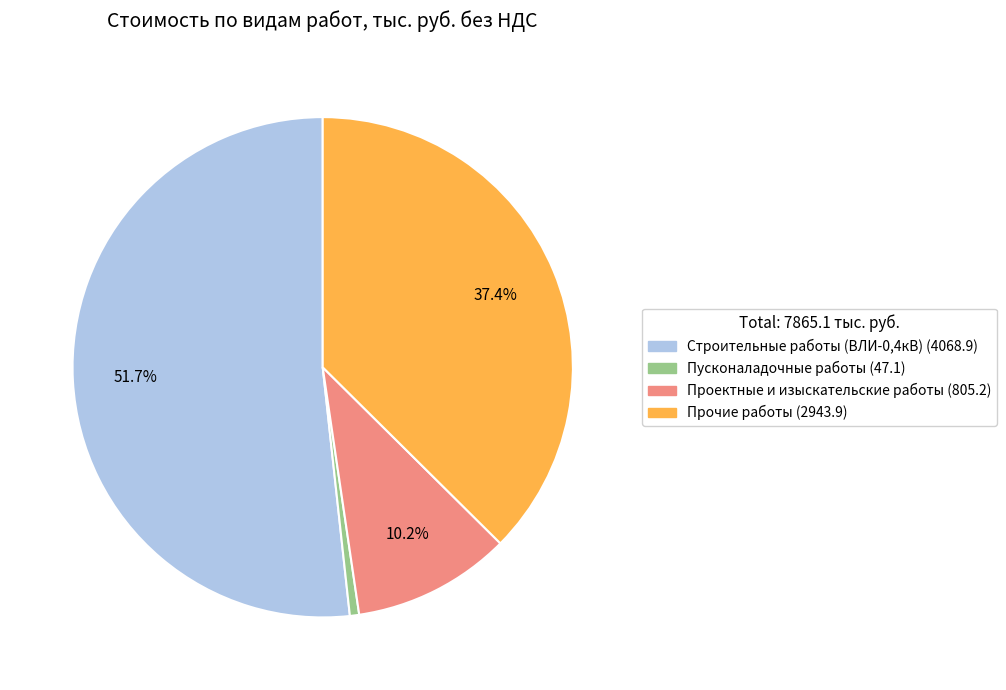

Which slice is the largest?

Строительные работы (ВЛИ-0,4кВ)